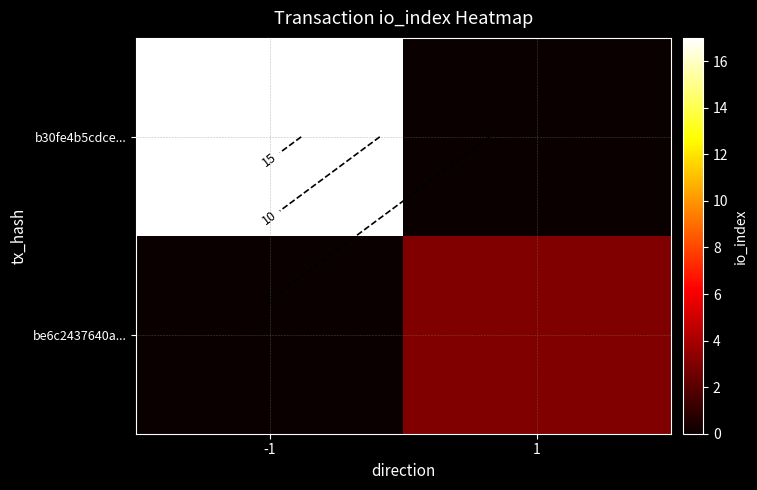

Which series has the largest range (max minus min)?

b30fe4b5cdce...